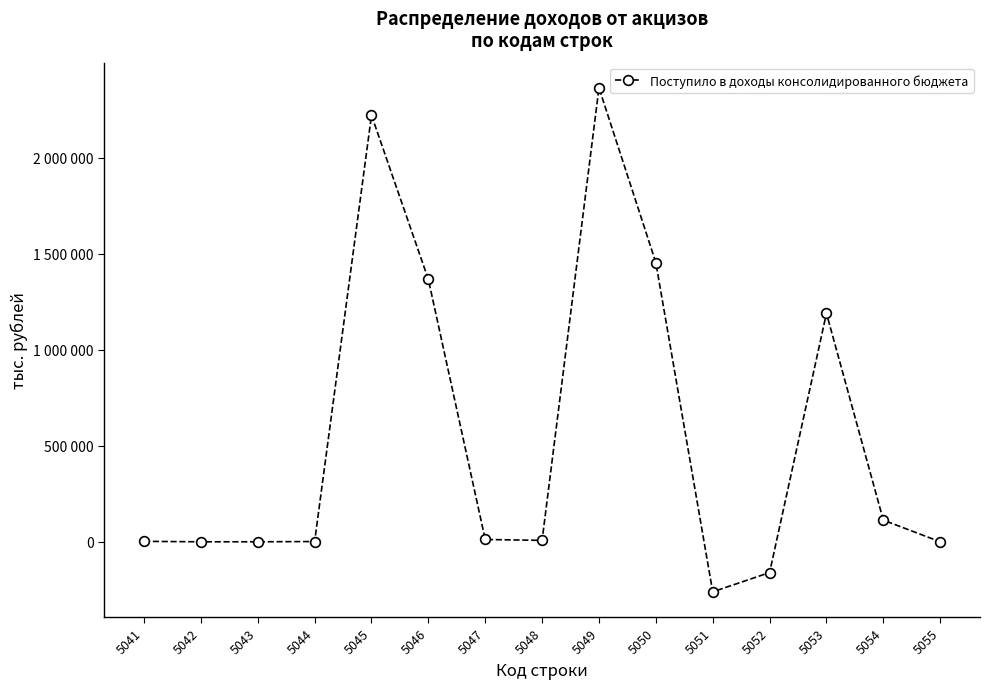

Rank the categories by value from lowest to highest.

5051, 5052, 5042, 5055, 5043, 5044, 5041, 5048, 5047, 5054, 5053, 5046, 5050, 5045, 5049